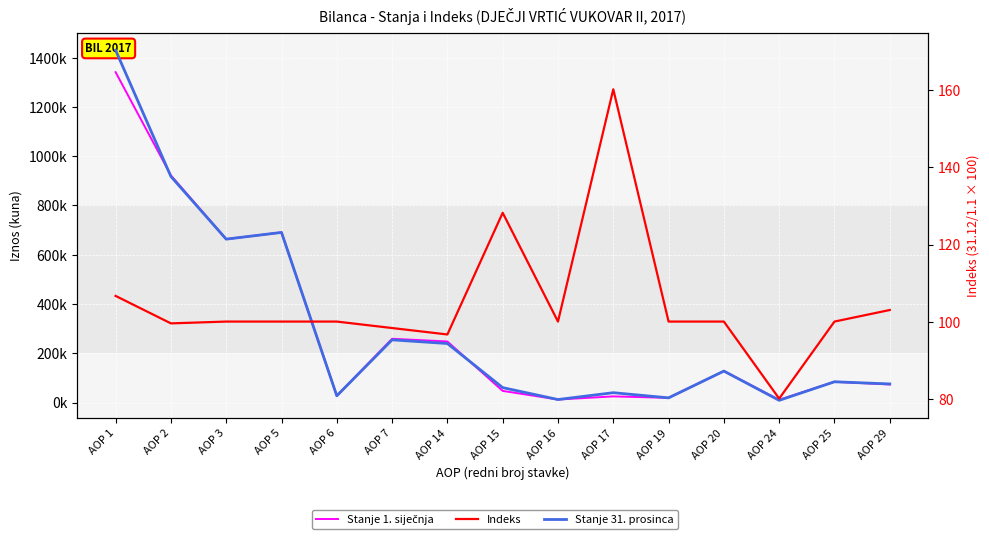

True or false: Indeks and Stanje 31. prosinca cross at least once.

False